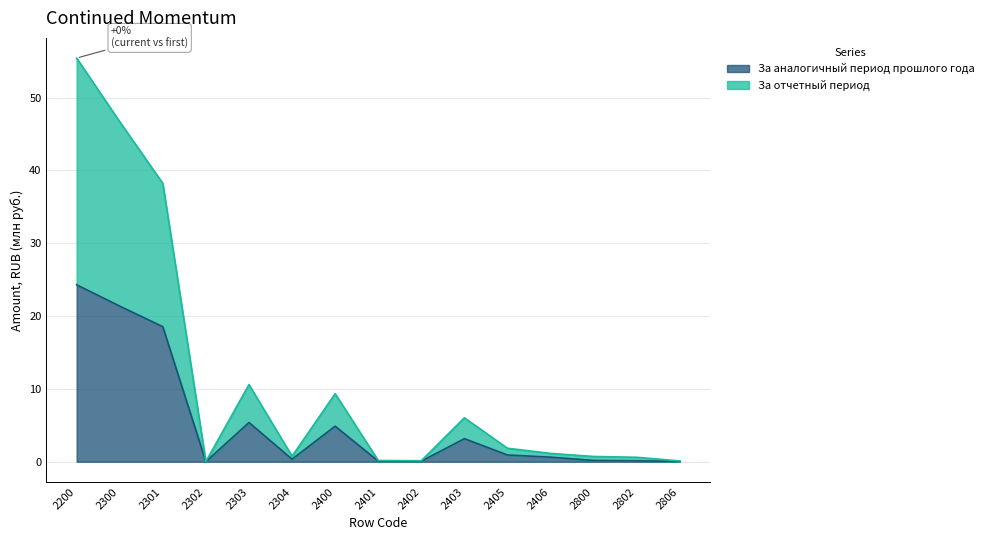

Which series changed the most between 2405 and 2406?

За отчетный период